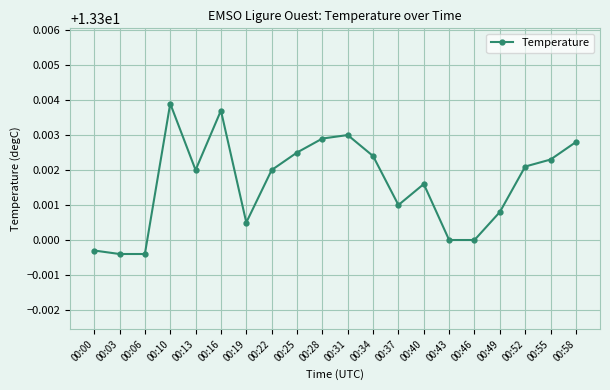

What is the ratio of the value at 00:31 to the value at 00:28?

1.0